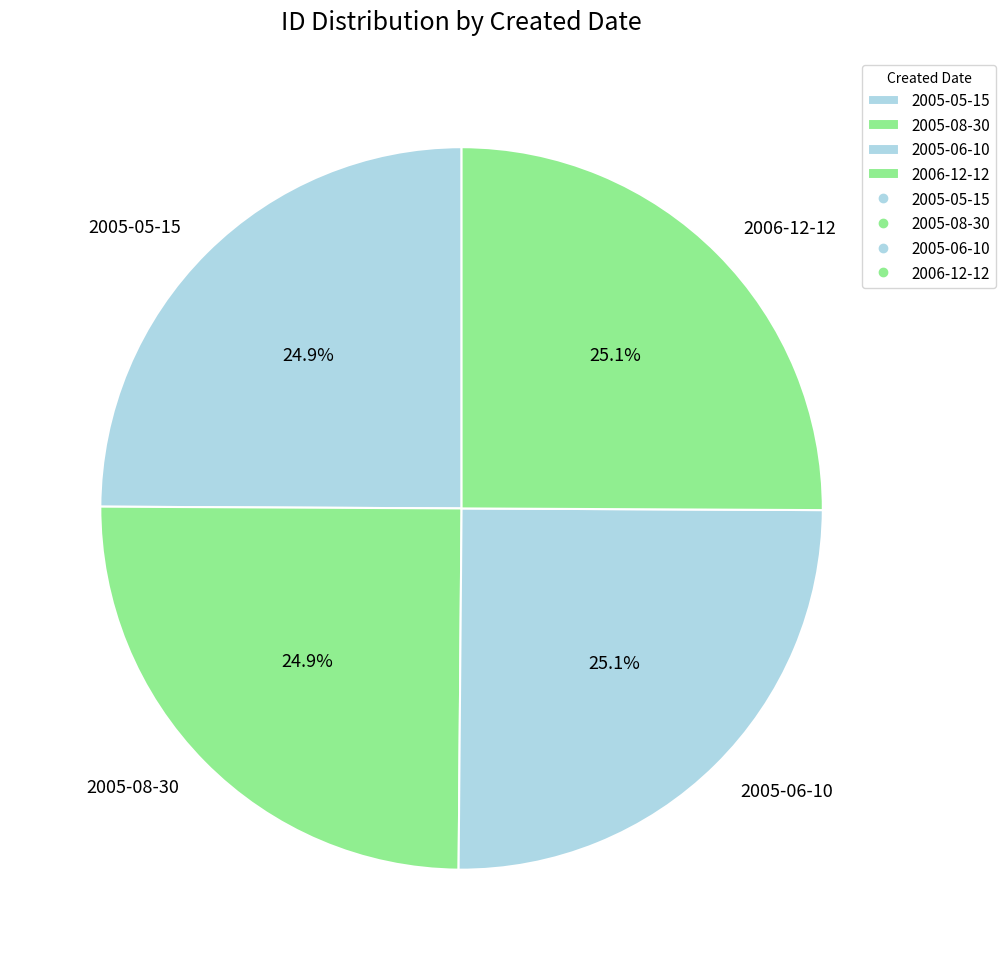

Is it true that 2005-08-30 is 25% of the pie?

True